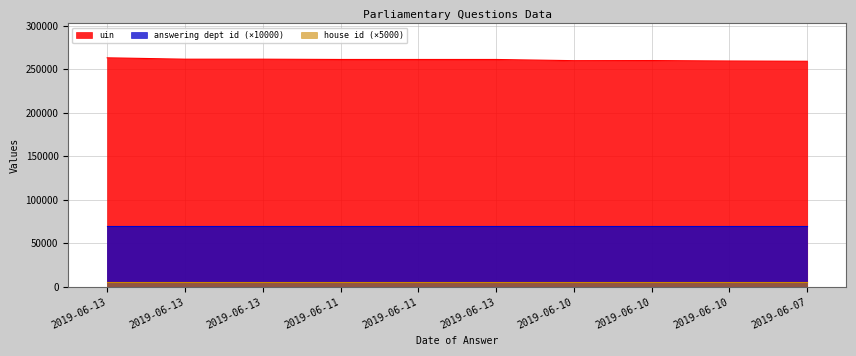

What value does the answering dept id series have at 2019-06-07?

7